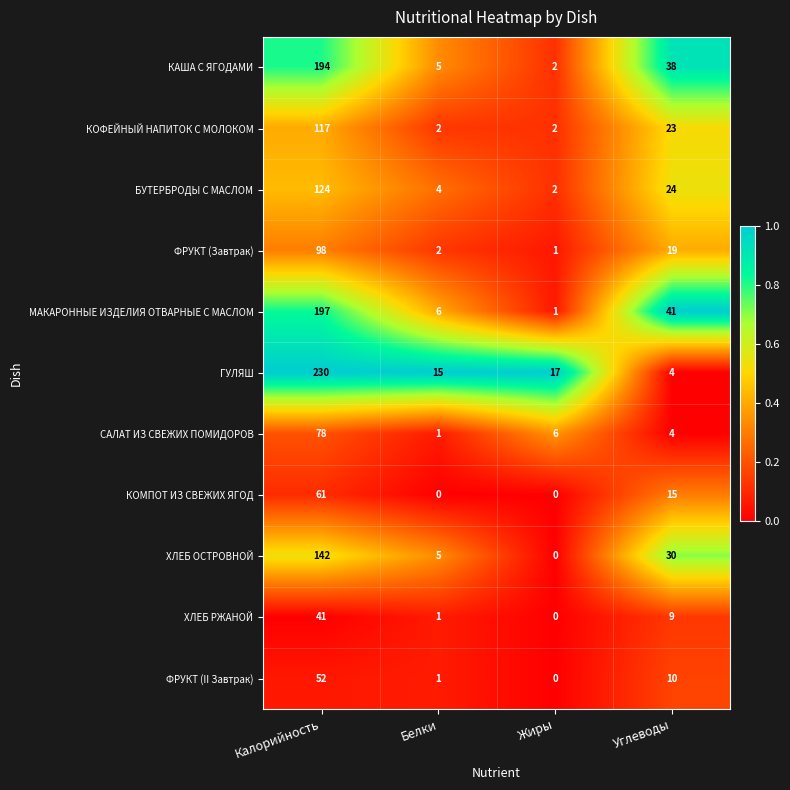

Where is ФРУКТ (II Завтрак) nearest to the value 26?

Углеводы